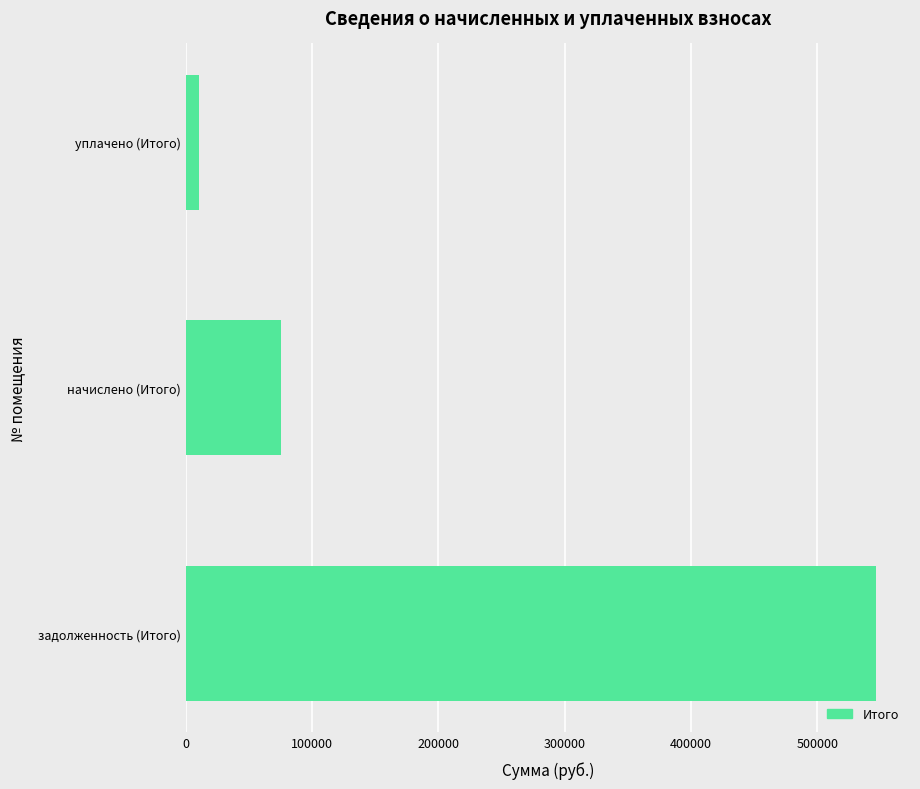

Between начислено (Итого) and задолженность (Итого), which is larger?

задолженность (Итого)